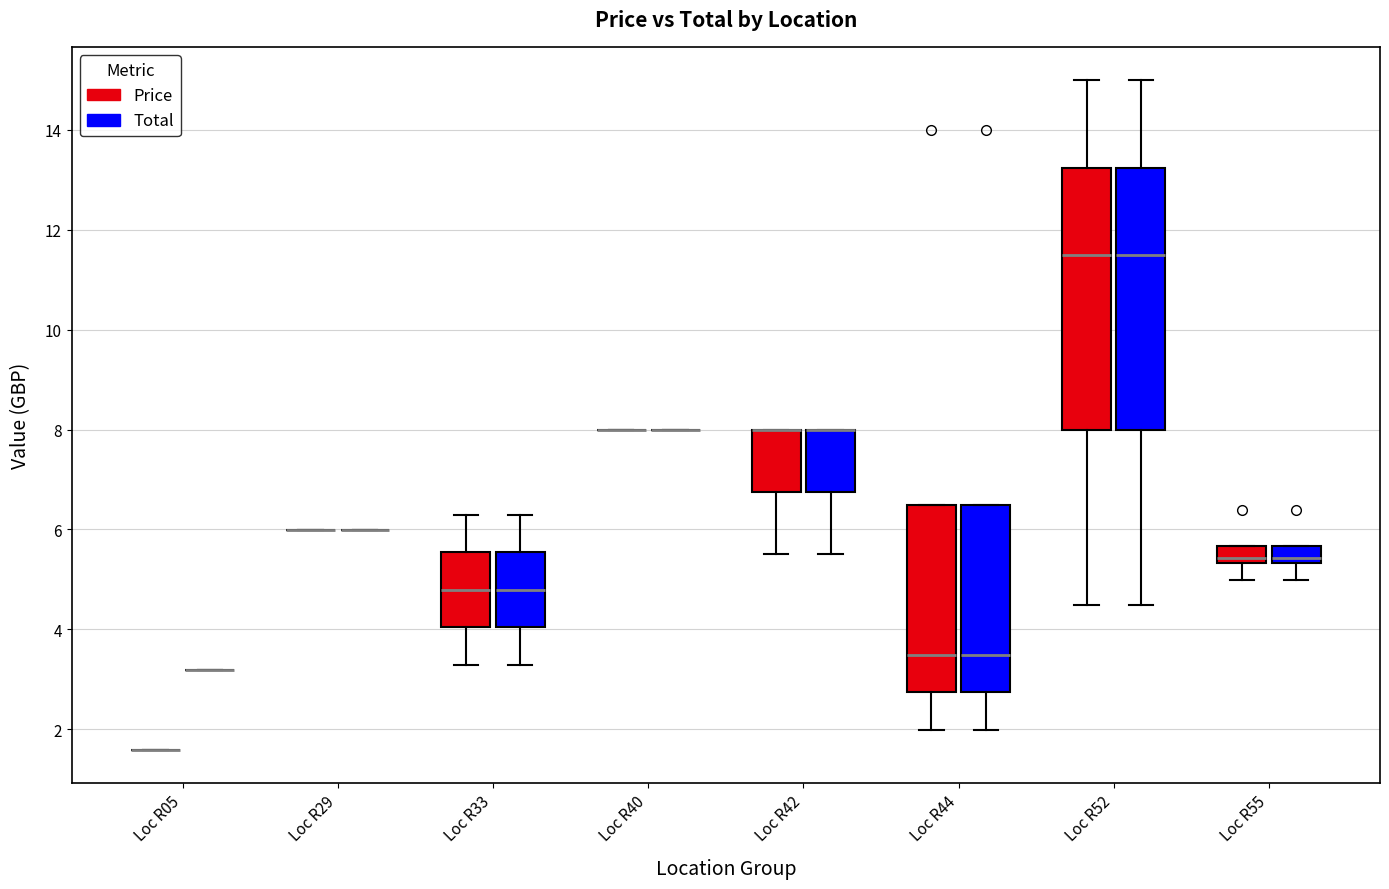

Reading left to right, read every box against the y-axis: the position of its median line, the range the box covers, and the ends of its whiskers. The values are not printed on the chart, so give them approximately, as read against the axis.

Loc R05 (Price): box collapsed to a line at 1.6, whiskers 1.6 to 1.6
Loc R05 (Total): box collapsed to a line at 3.2, whiskers 3.2 to 3.2
Loc R29 (Price): box collapsed to a line at 6.0, whiskers 6.0 to 6.0
Loc R29 (Total): box collapsed to a line at 6.0, whiskers 6.0 to 6.0
Loc R33 (Price): median 4.8, box 4.0 to 5.6, whiskers 3.2 to 6.2
Loc R33 (Total): median 4.8, box 4.0 to 5.6, whiskers 3.2 to 6.2
Loc R40 (Price): box collapsed to a line at 8.0, whiskers 8.0 to 8.0
Loc R40 (Total): box collapsed to a line at 8.0, whiskers 8.0 to 8.0
Loc R42 (Price): median 8.0 (drawn on the box's upper edge), box 6.8 to 8.0, whiskers 5.6 to 8.0
Loc R42 (Total): median 8.0 (drawn on the box's upper edge), box 6.8 to 8.0, whiskers 5.6 to 8.0
Loc R44 (Price): median 3.4, box 2.8 to 6.4, whiskers 2.0 to 6.4
Loc R44 (Total): median 3.4, box 2.8 to 6.4, whiskers 2.0 to 6.4
Loc R52 (Price): median 11.4, box 8.0 to 13.2, whiskers 4.4 to 15.0
Loc R52 (Total): median 11.4, box 8.0 to 13.2, whiskers 4.4 to 15.0
Loc R55 (Price): median 5.4 (just above the box's lower edge), box 5.4 to 5.6, whiskers 5.0 to 5.6
Loc R55 (Total): median 5.4 (just above the box's lower edge), box 5.4 to 5.6, whiskers 5.0 to 5.6